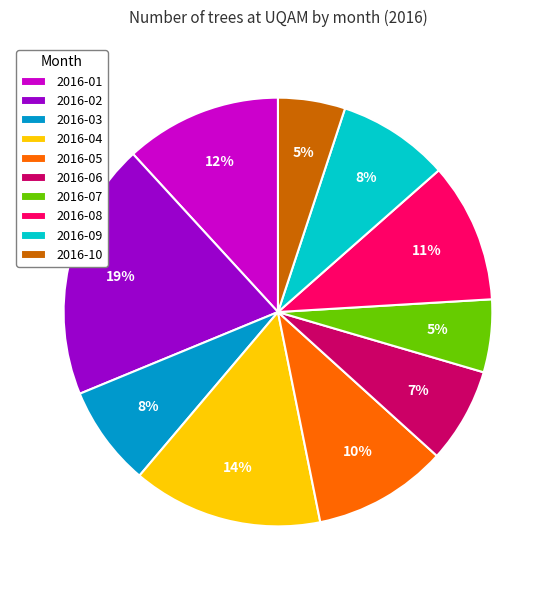

Between 2016-05 and 2016-04, which is larger?

2016-04